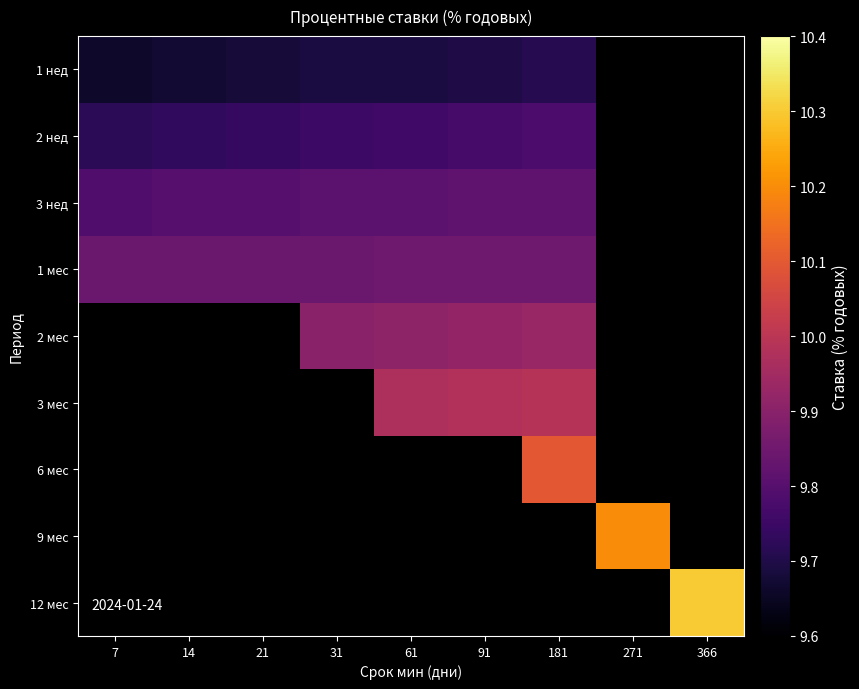

What is the minimum value for 1 нед?

9.7